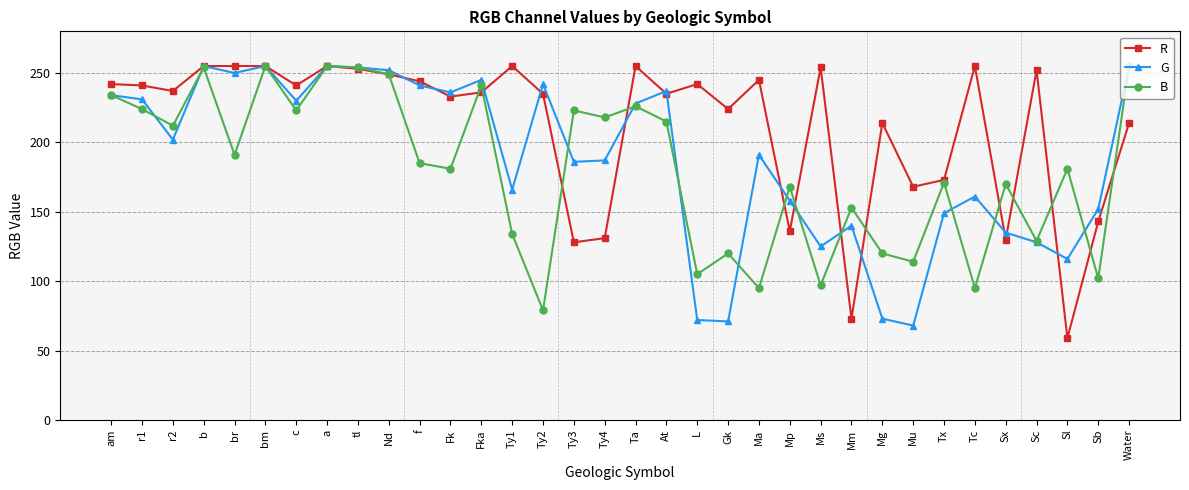

What is the total value across all series at L?

419